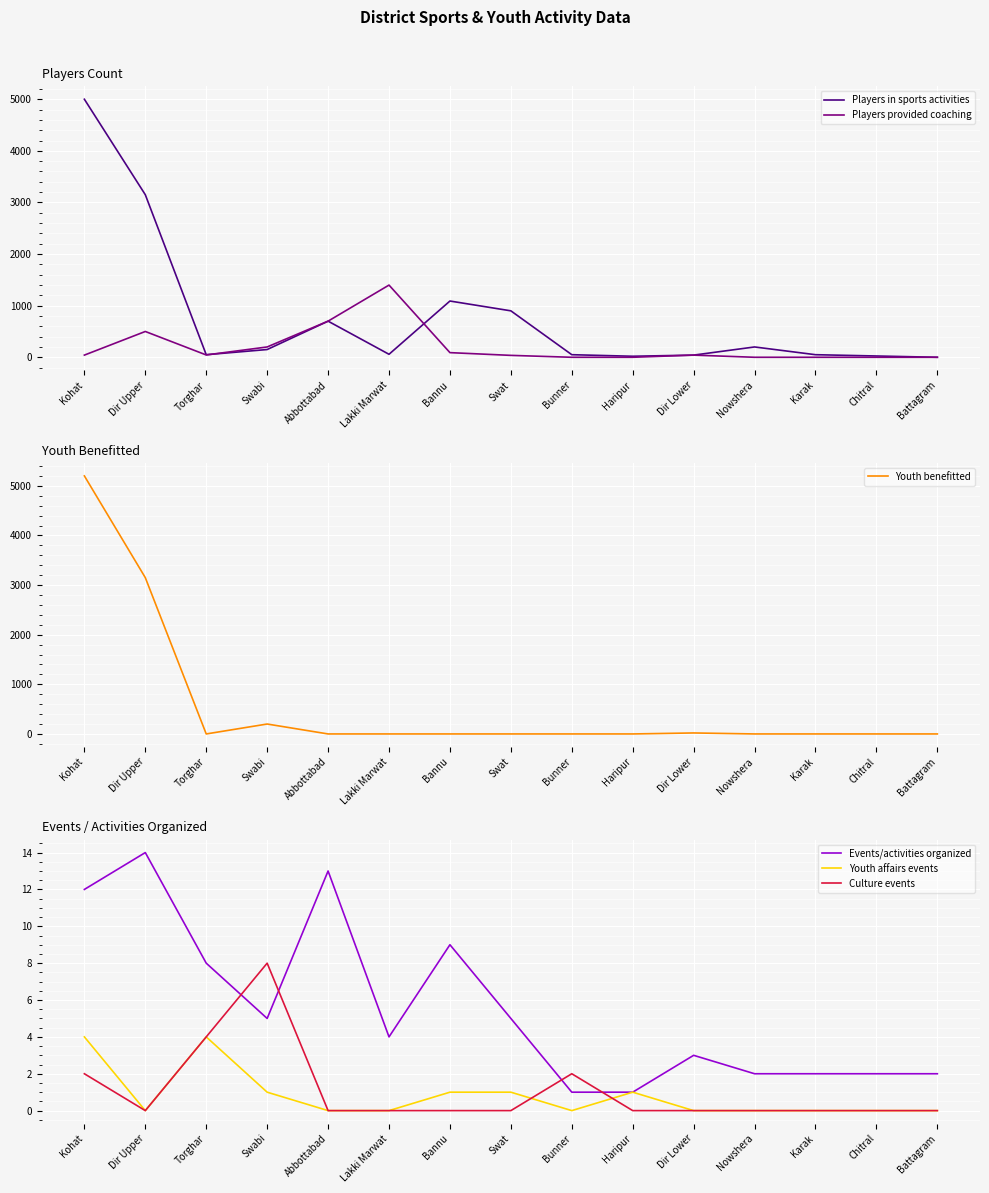

Is it true that Players in sports activities equals 900 at Swat?

True